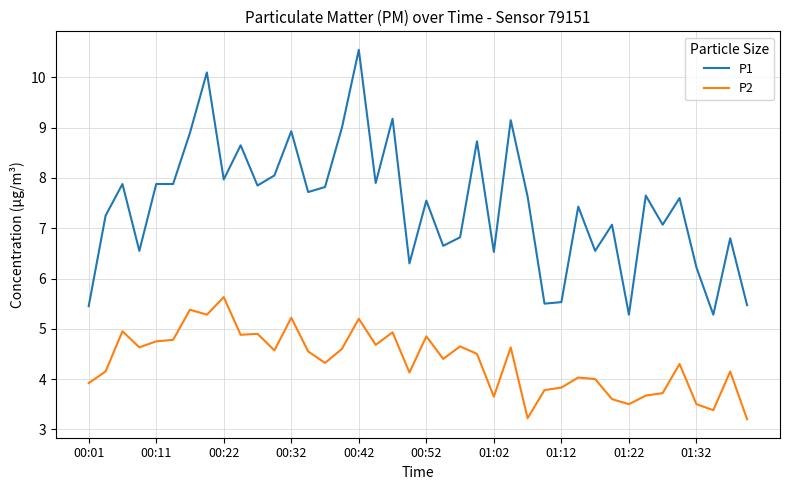

Which series has the largest range (max minus min)?

P1